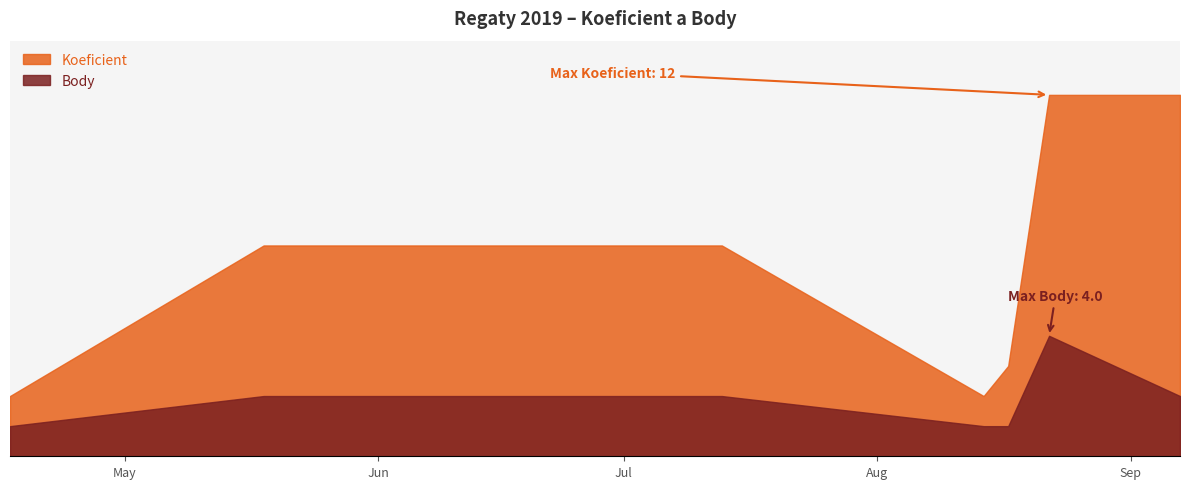

Is the value of Koeficient at 2019-05-18 greater than the value of Body at 2019-07-13?

Yes